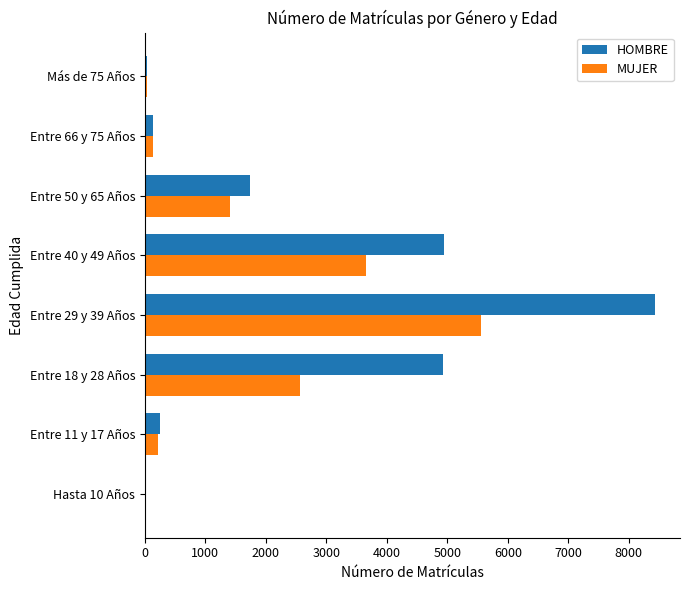

Which category has the highest value in the HOMBRE series?

Entre 29 y 39 Años